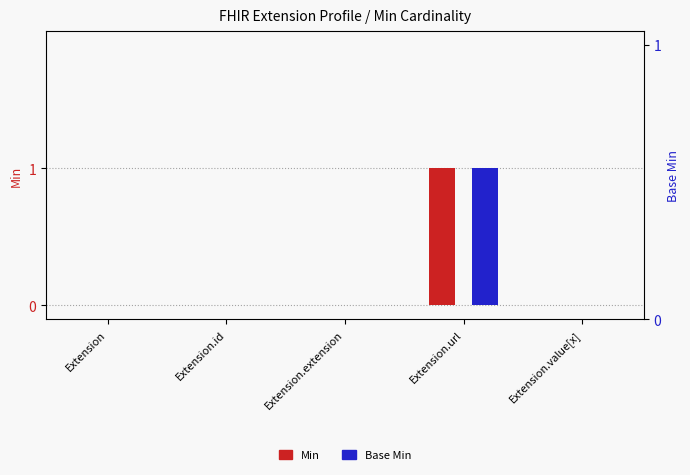

How many data points in Min are above 0?

1